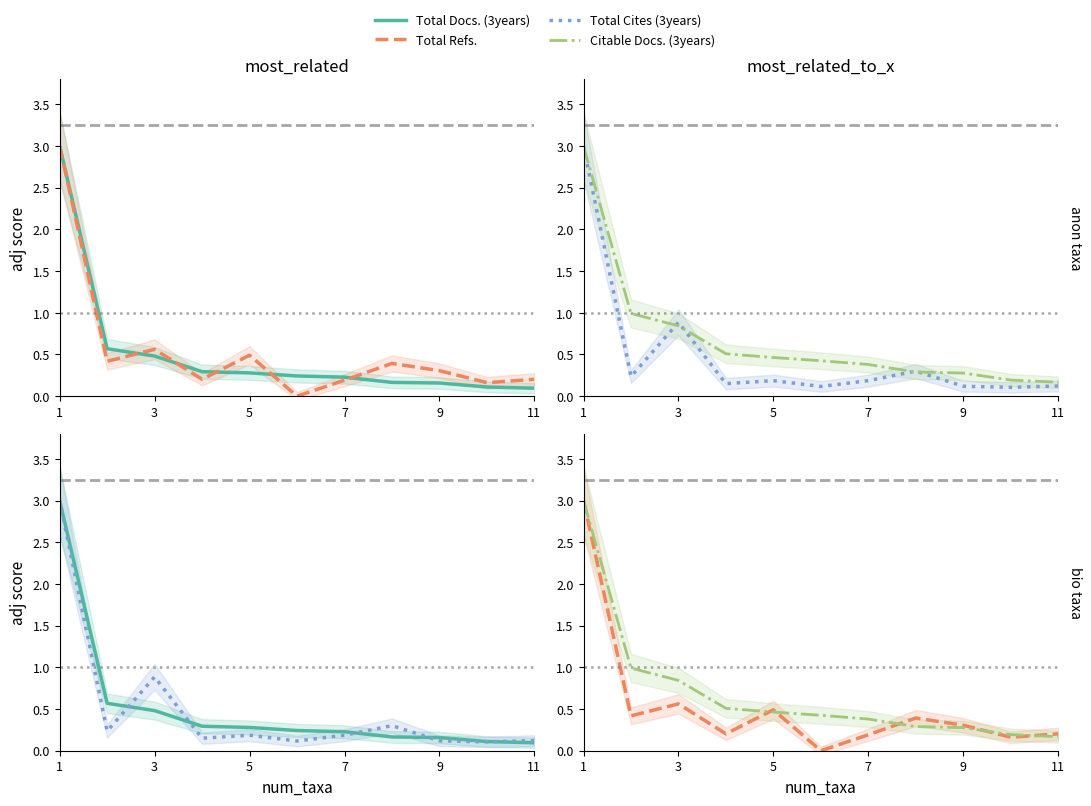

What is the difference between the Total Cites (3years) values at 6 and 9?

0.1